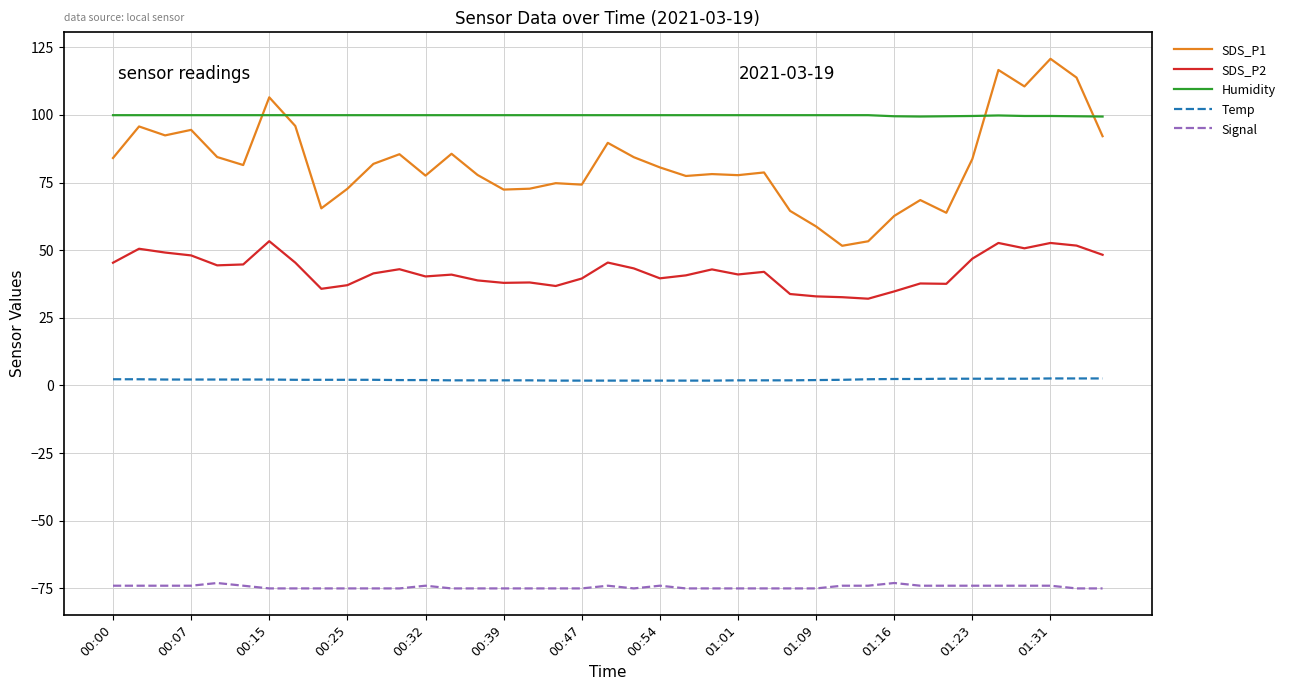

True or false: SDS_P2 has more than 1 interior local peaks.

True